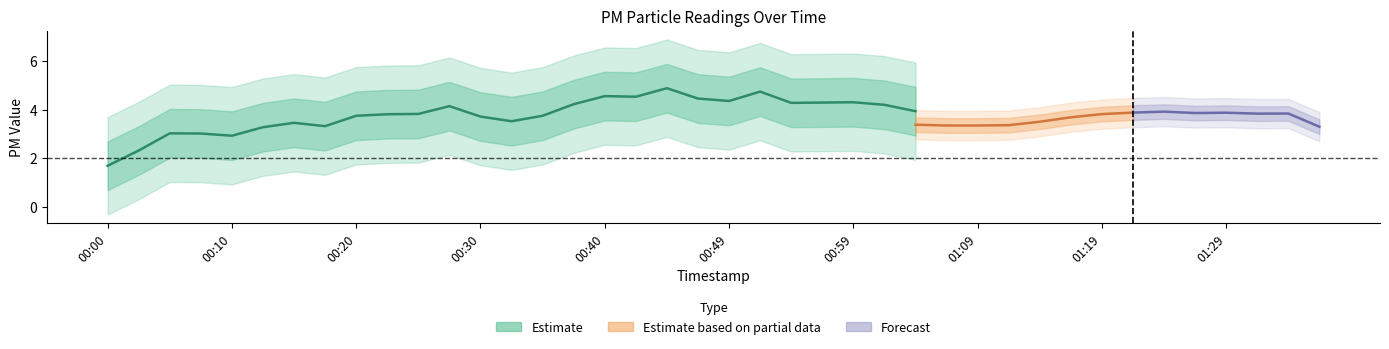

The value of P2 at 00:59 is 2.9. True or false?

False